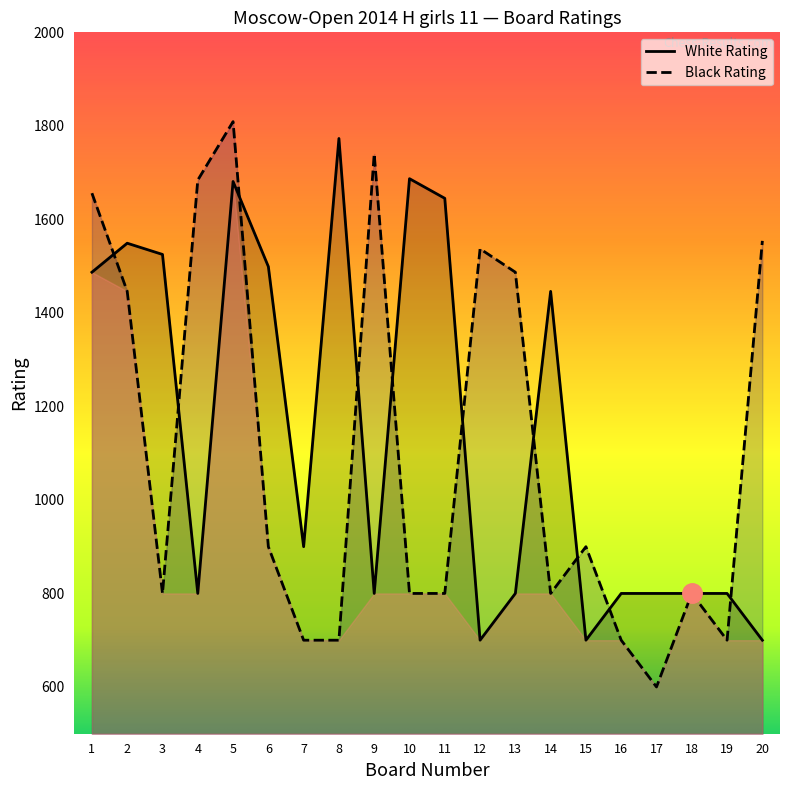

What is the maximum value shown in the chart?

1809